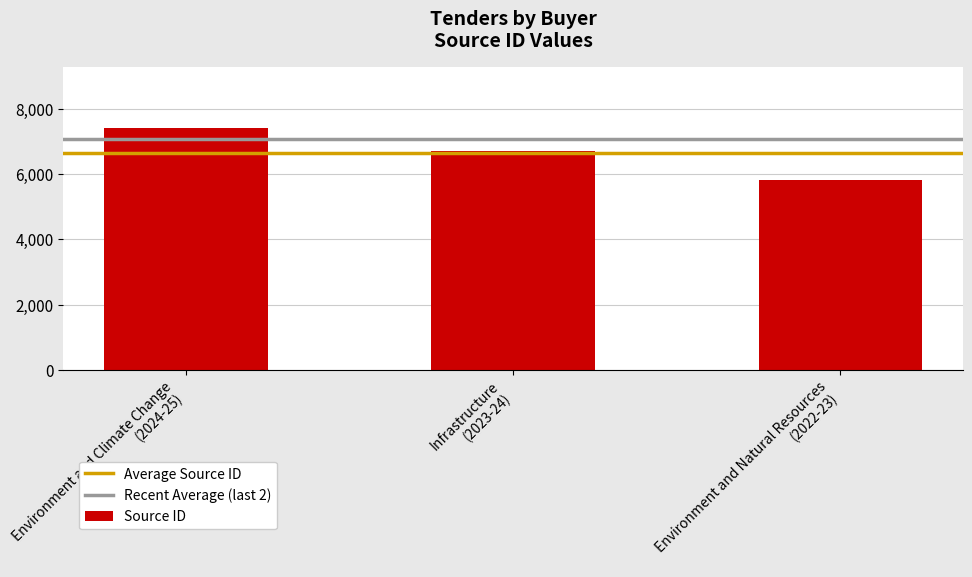

What is the average value?

6646